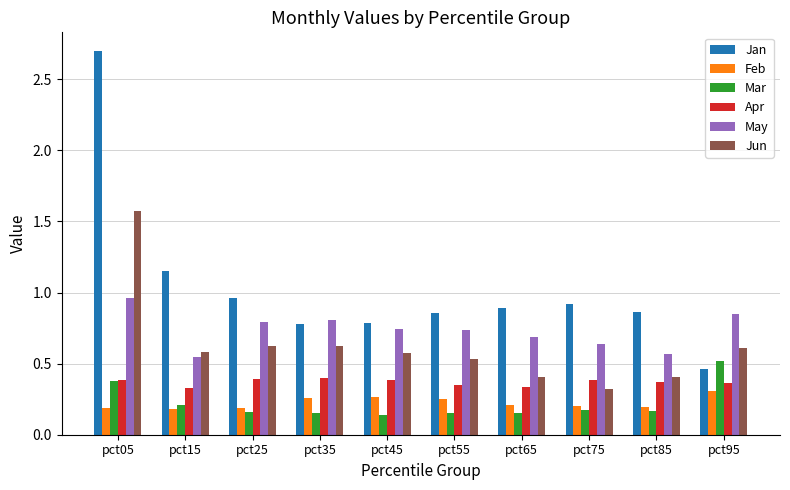

Count the Feb values in the range 0 to 1.

10